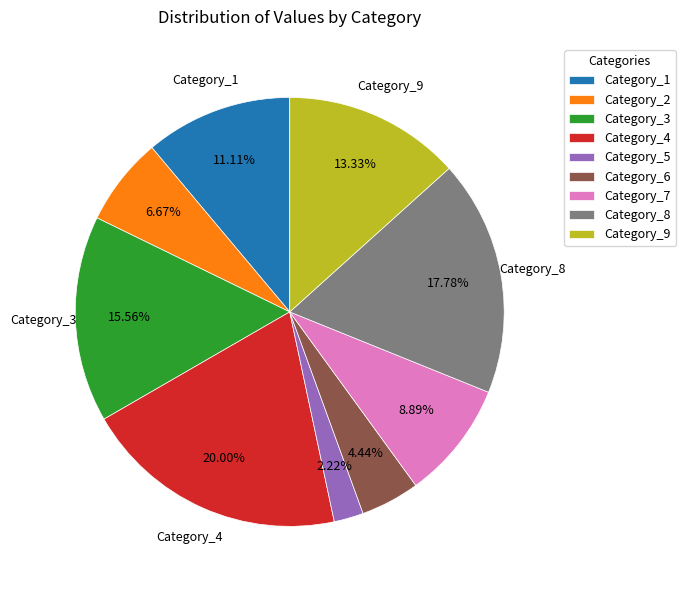

Does any single category account for the majority?

No